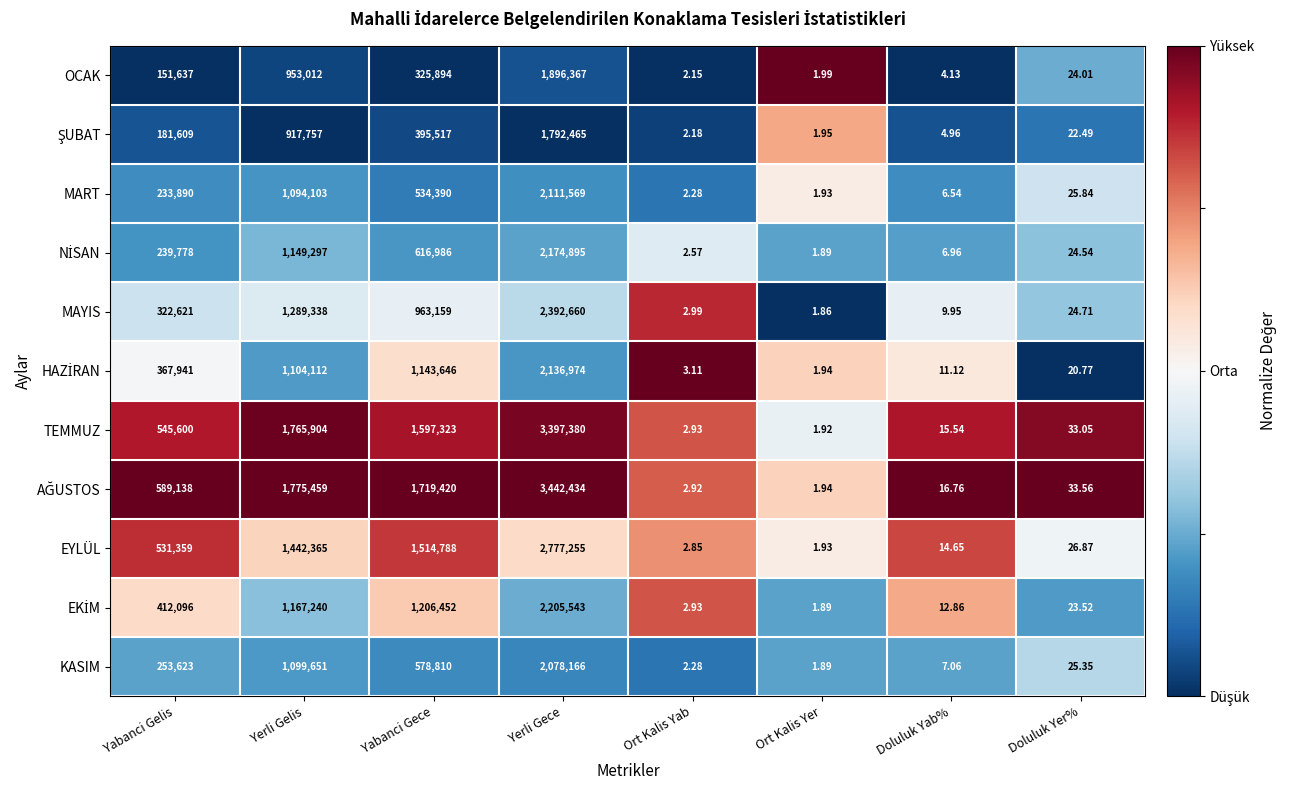

What is the total value across all series at Ort Kalis Yer?

21.1